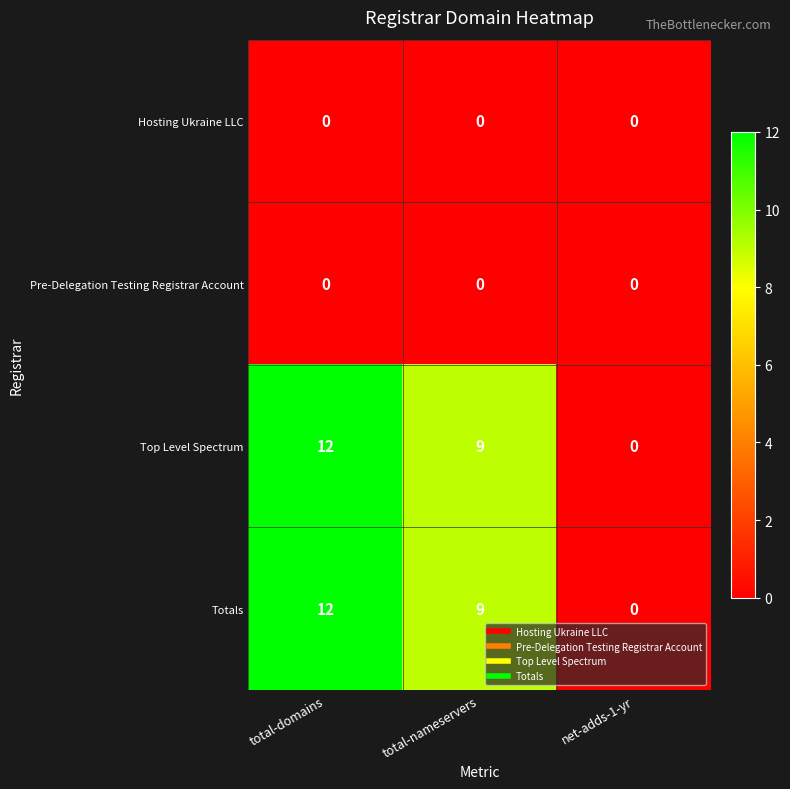

What is the total value across all series at total-domains?

24